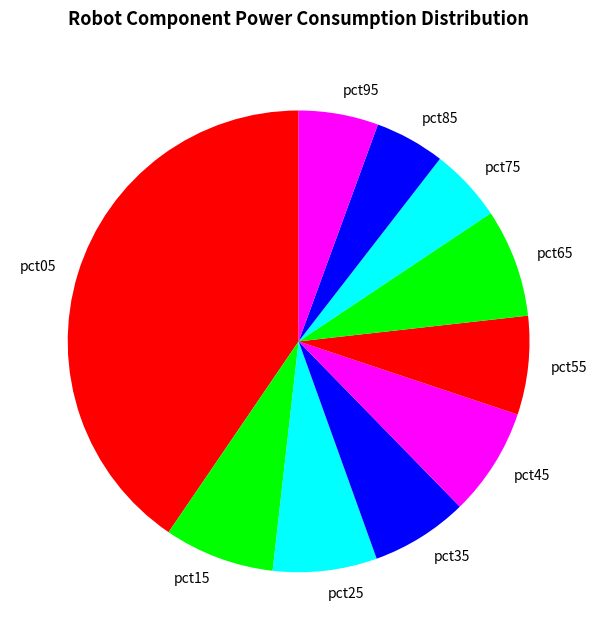

Which slice is the largest?

pct05